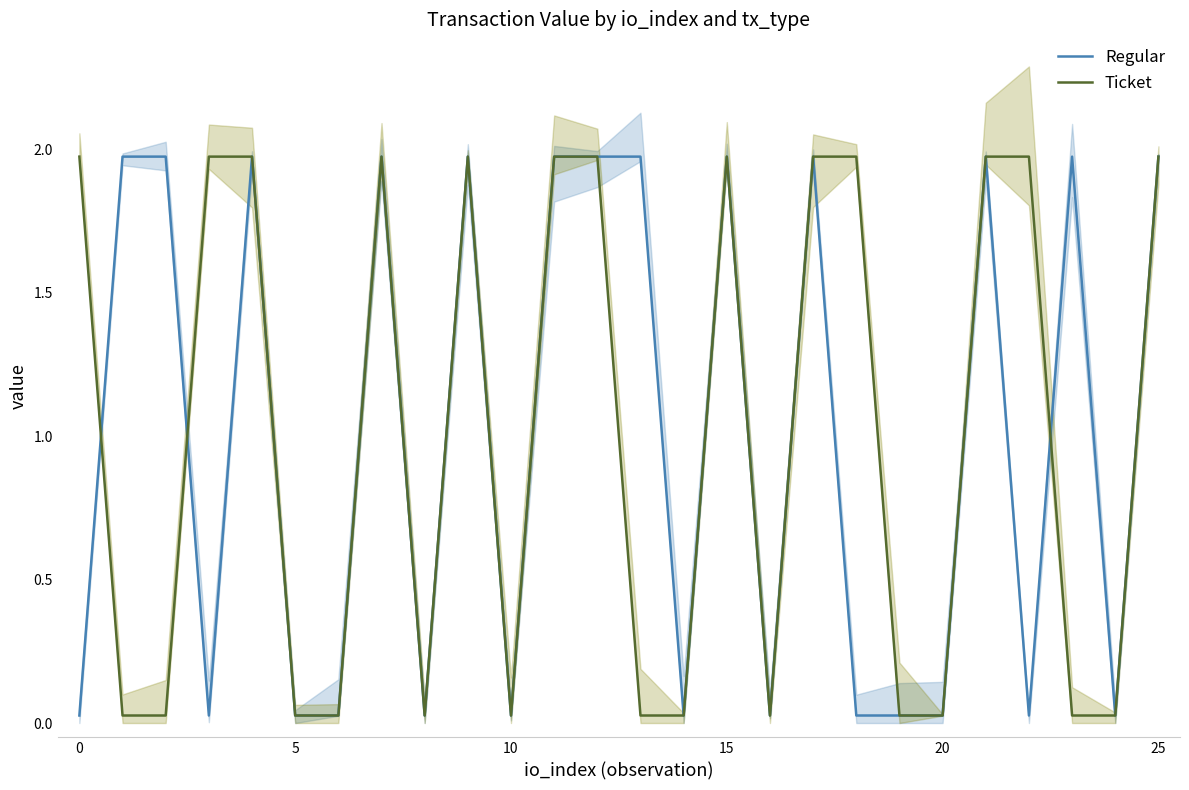

How many lines are shown in the chart?

2